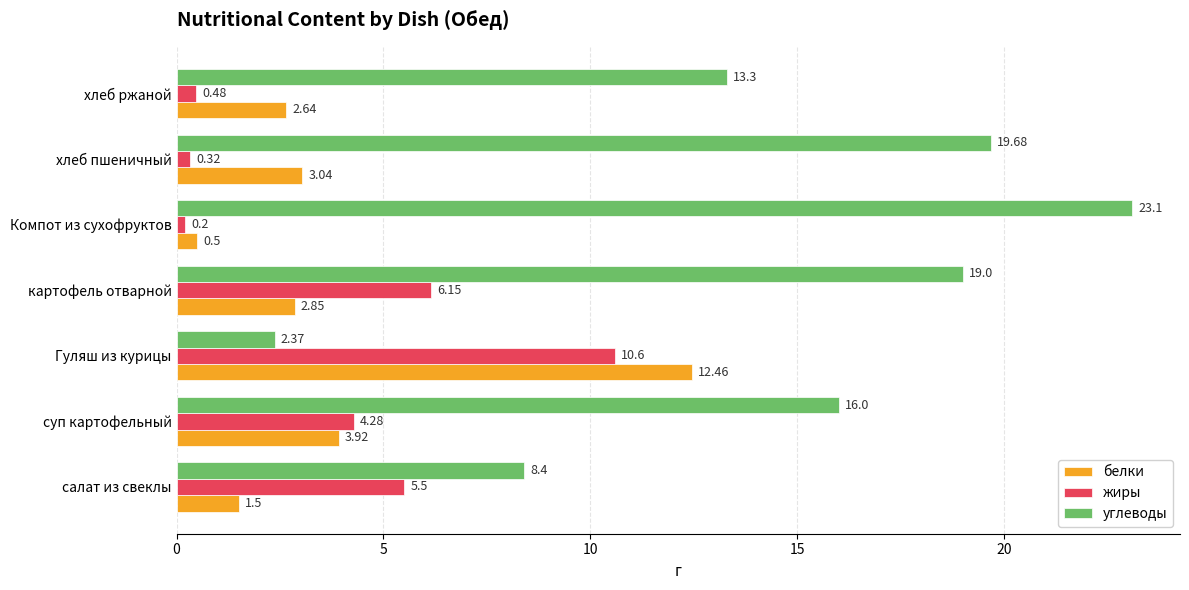

What is the sum of all углеводы values?

101.9